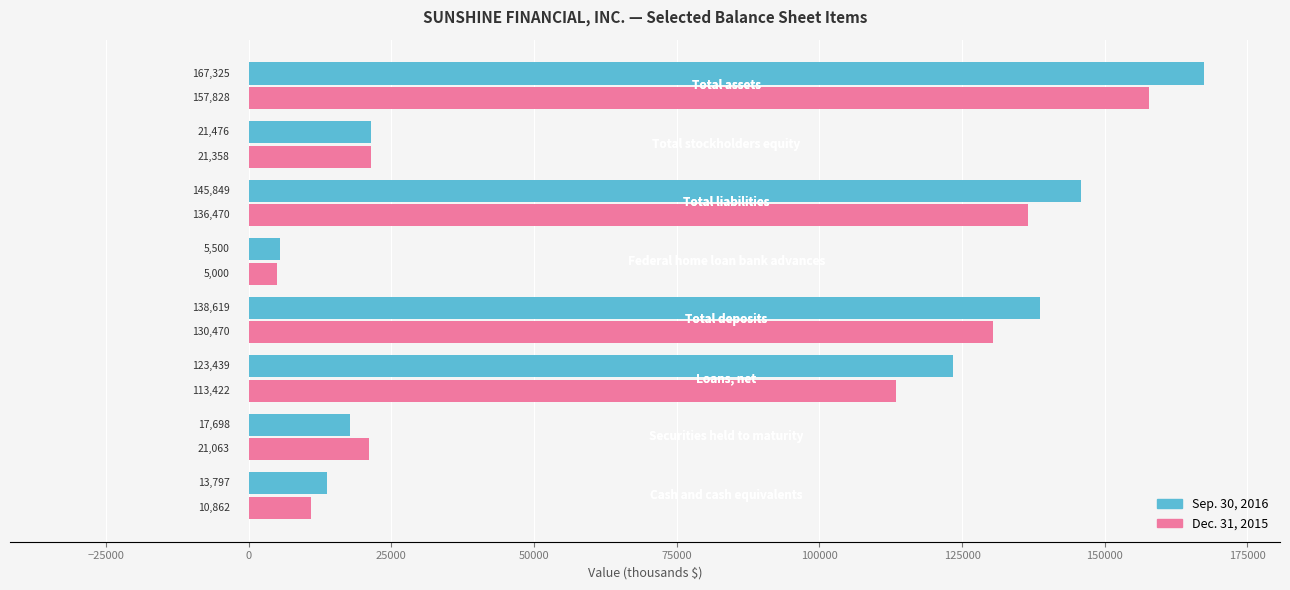

What is the sum of all Dec. 31, 2015 values?

596473